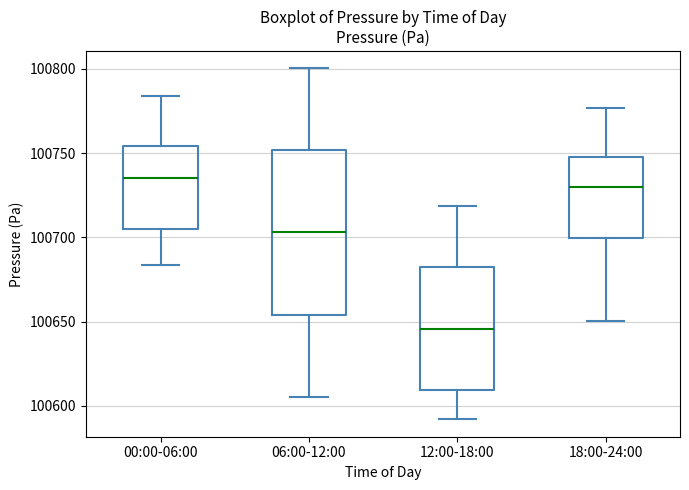

Reading left to right, read every box against the y-axis: the position of its median line, the range the box covers, and the ends of its whiskers. The values are not printed on the chart, so give them approximately, as read against the axis.

00:00-06:00: median 100735, box 100705 to 100755, whiskers 100685 to 100785
06:00-12:00: median 100705, box 100655 to 100750, whiskers 100605 to 100800
12:00-18:00: median 100645, box 100610 to 100680, whiskers 100590 to 100720
18:00-24:00: median 100730, box 100700 to 100745, whiskers 100650 to 100775